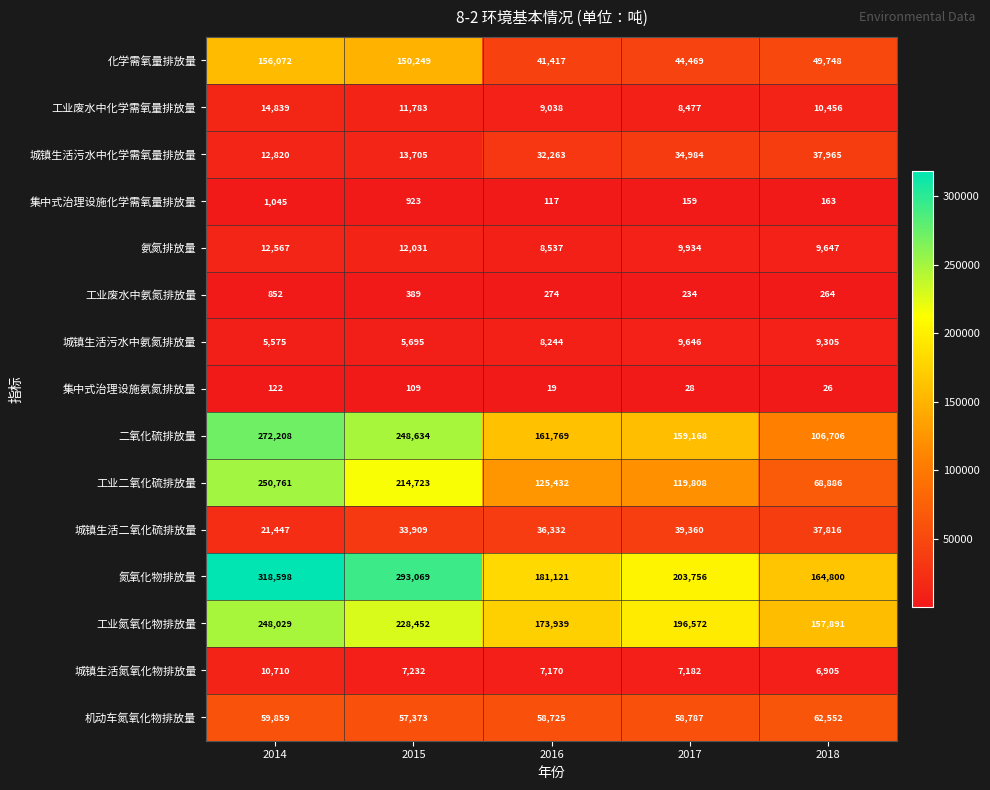

Is it true that 城镇生活氮氧化物排放量 equals 12223 at 2015?

False